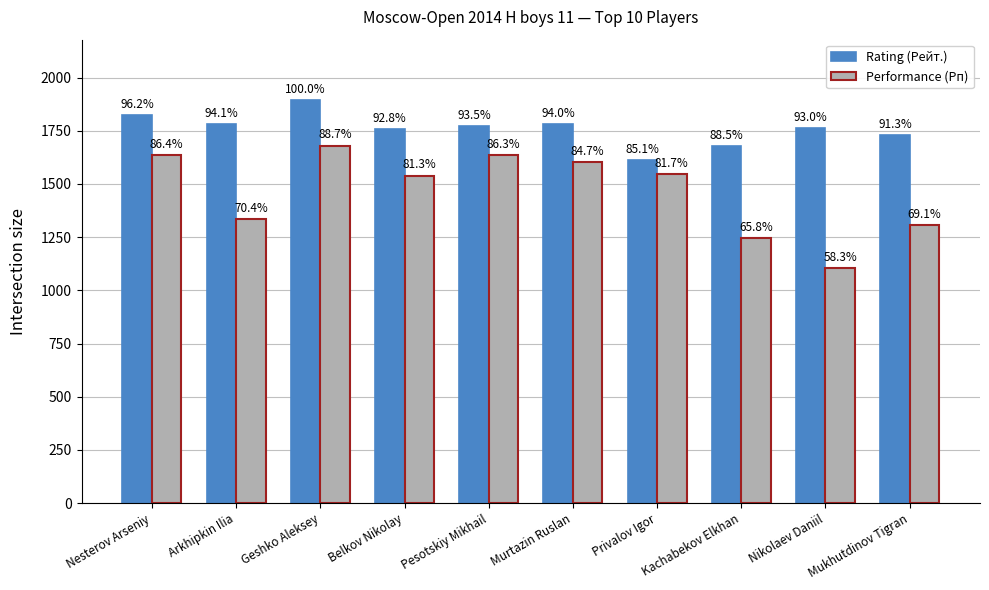

What are all the series names shown in the legend?

Rating (Рейт.), Performance (Рп)